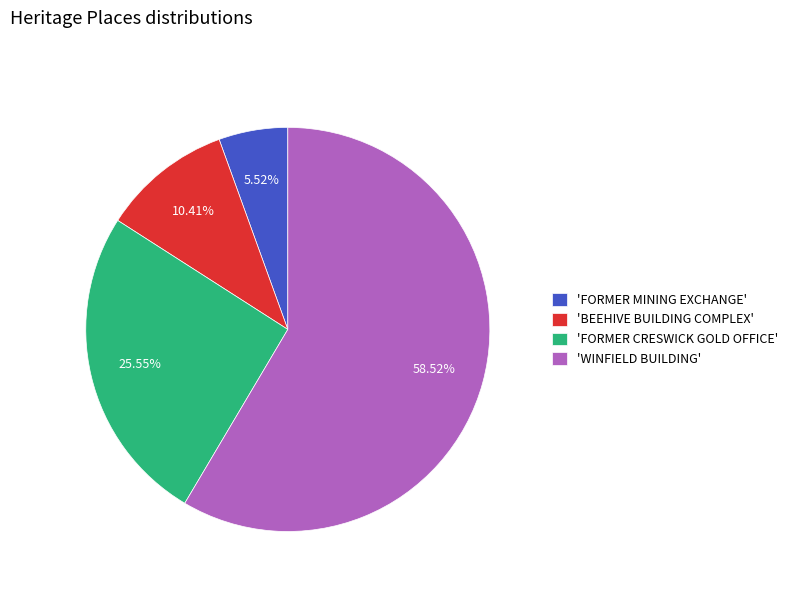

Approximately how many times larger is the value at 'FORMER MINING EXCHANGE' compared to 'BEEHIVE BUILDING COMPLEX'?

0.5